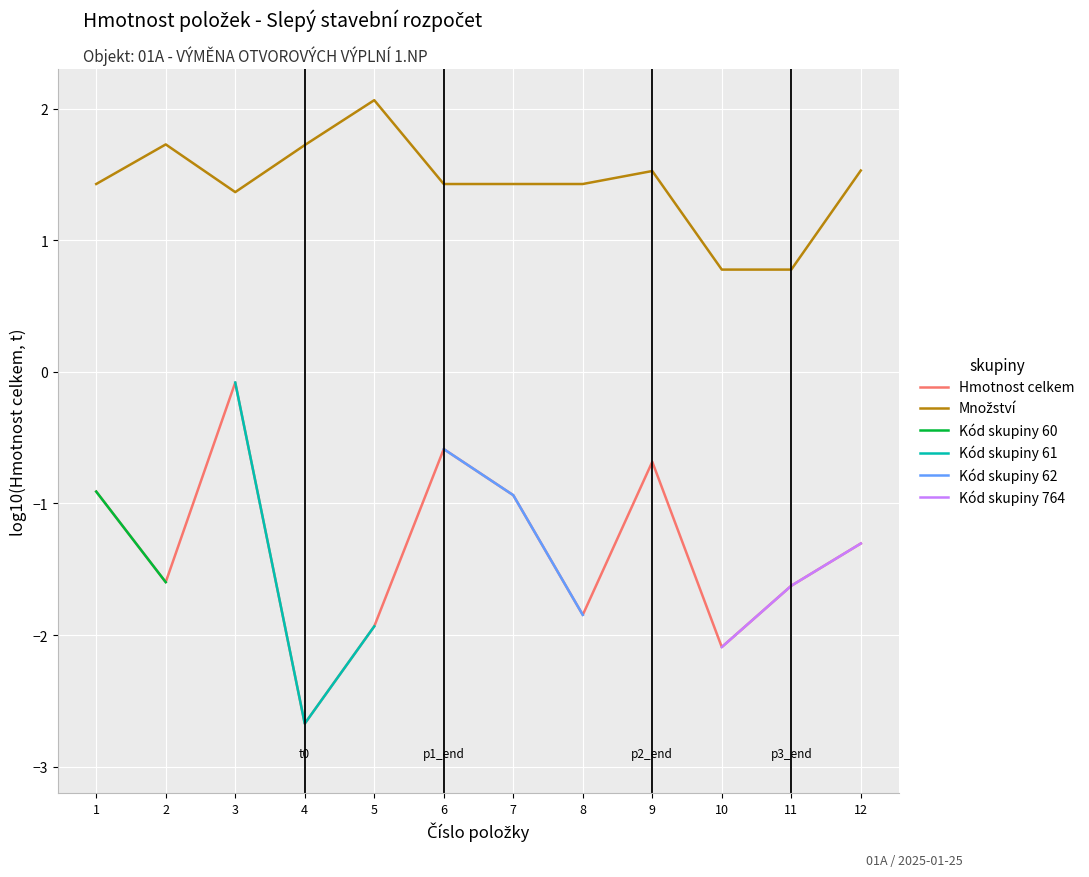

The value of Hmotnost celkem at 12 is -1.3. True or false?

True